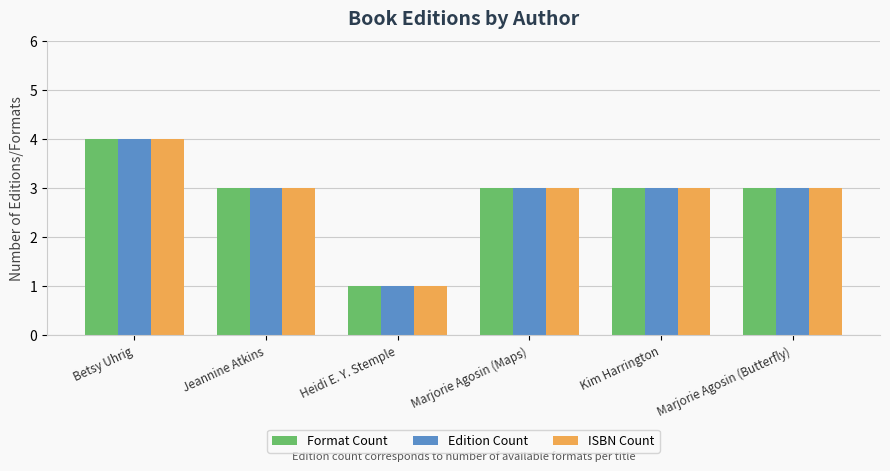

At which category is the sum across all series the highest?

Betsy Uhrig